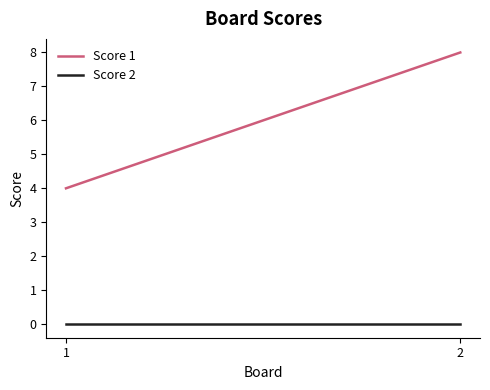

What is the value of the Score 1 point at the 2nd from the left?

8